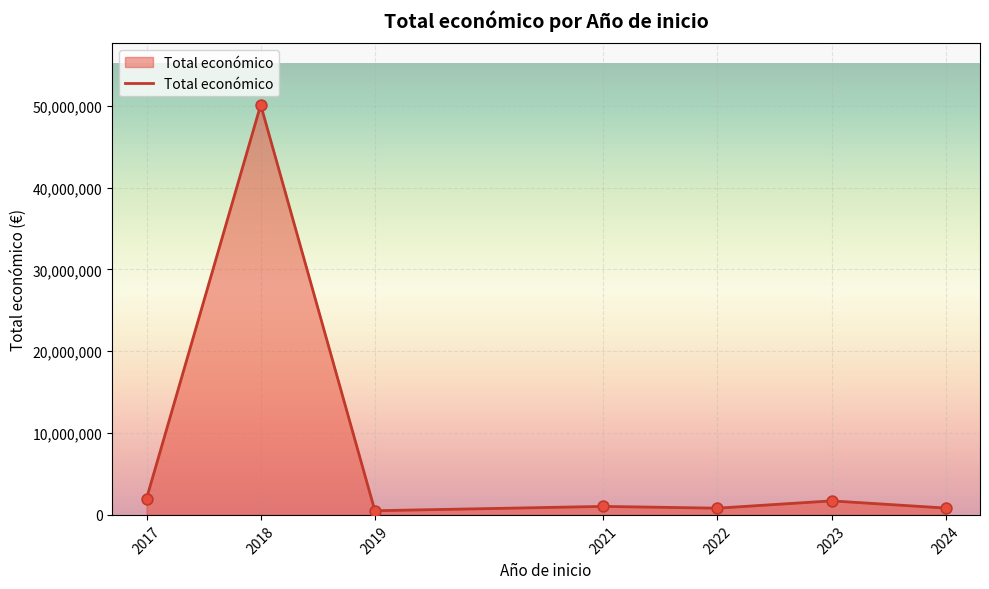

What is the change in value from 2017 to 2022?

-1180327